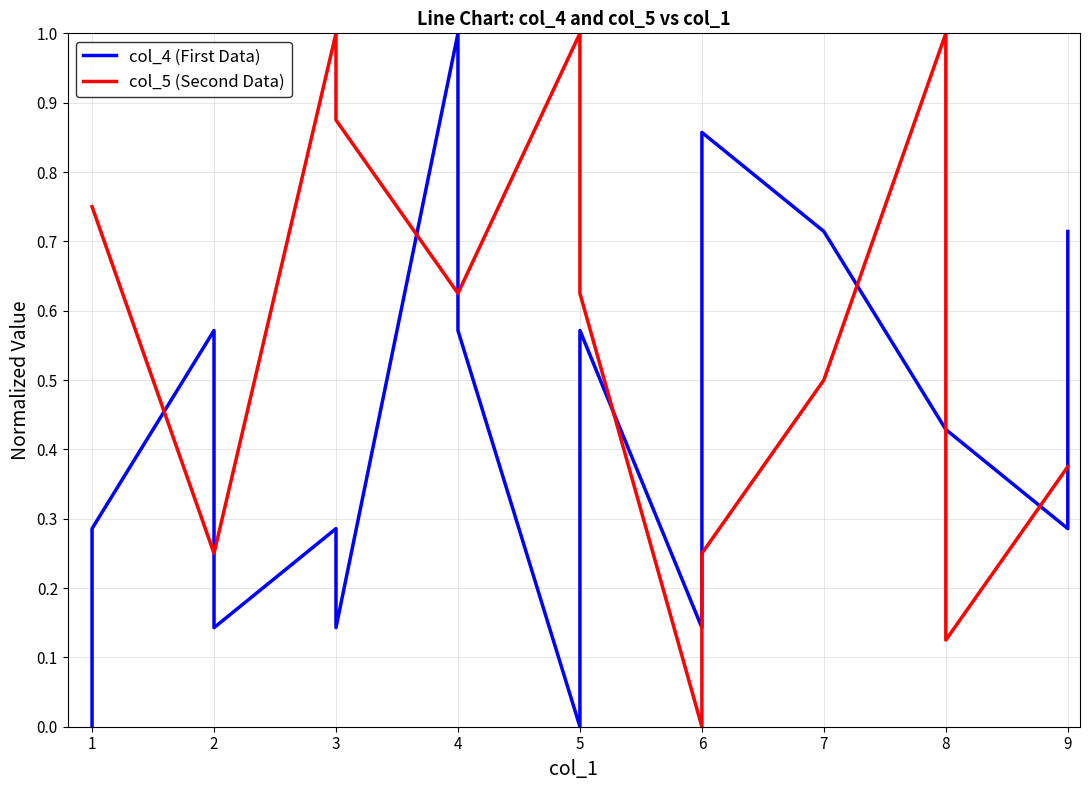

List the labels in order of col_4 (First Data) value, smallest first.

1, 5, 2, 3, 3, 6, 1, 3, 9, 8, 8, 2, 4, 5, 7, 7, 9, 6, 4